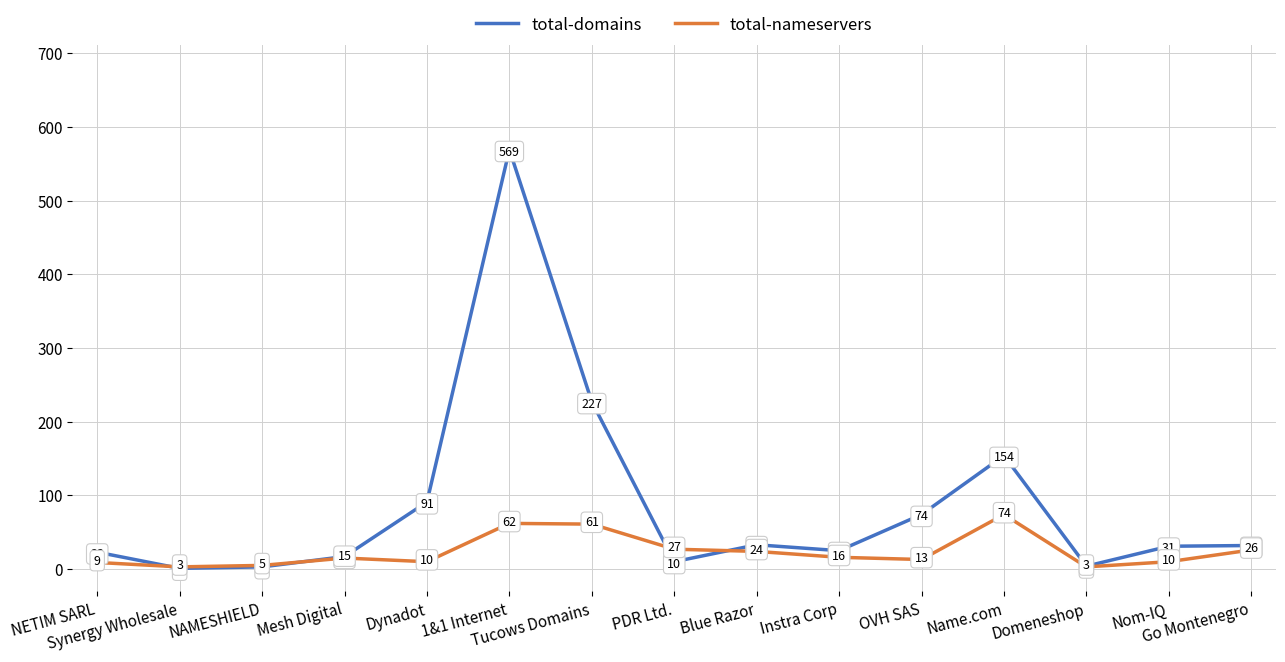

What is the difference between the second highest and minimum values in the total-nameservers series?

59